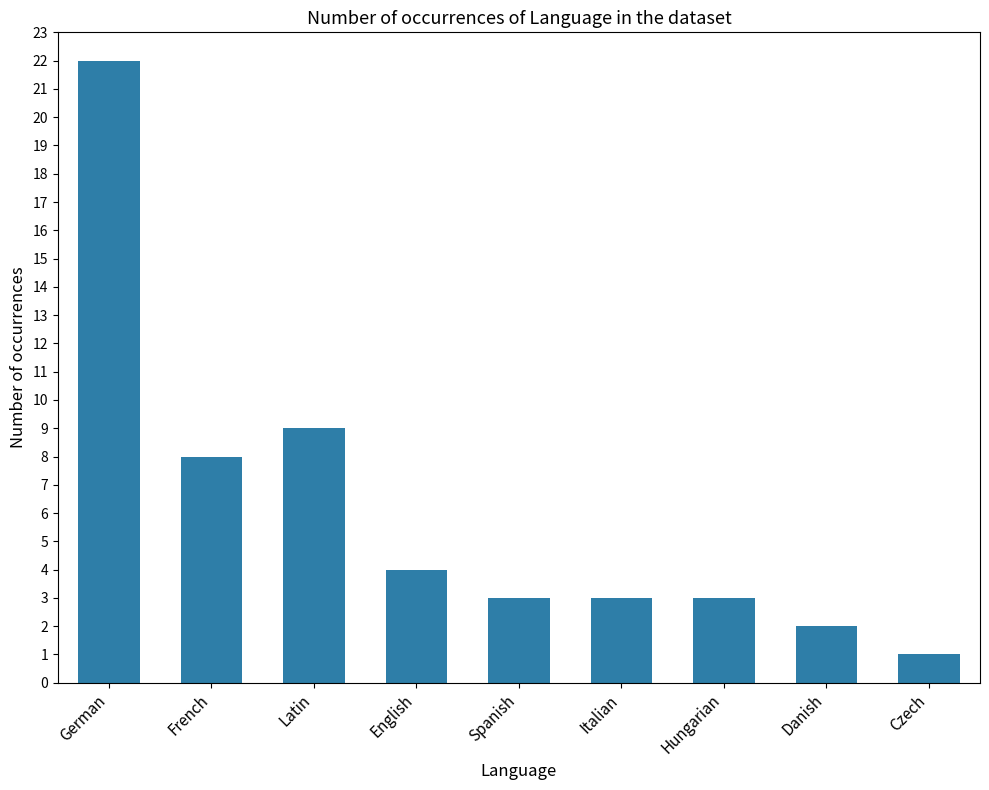

Does the chart contain any negative values?

No